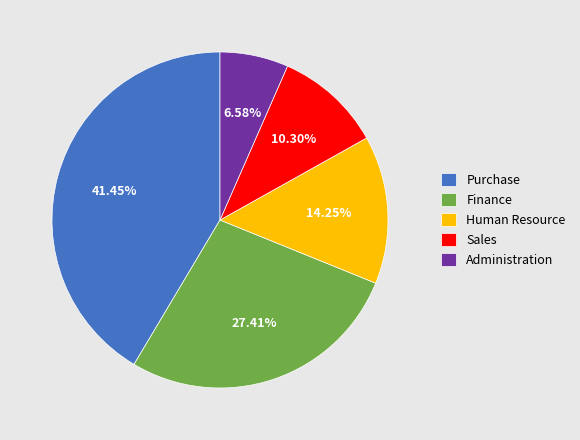

Rank the categories by value from lowest to highest.

Administration, Sales, Human Resource, Finance, Purchase